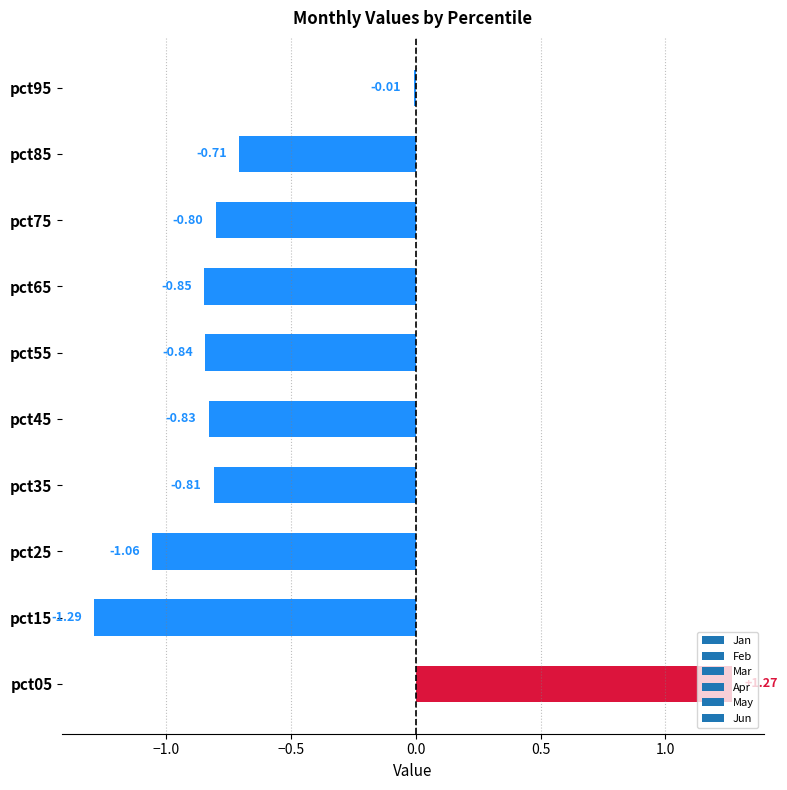

Count the number of data series in this chart.

1